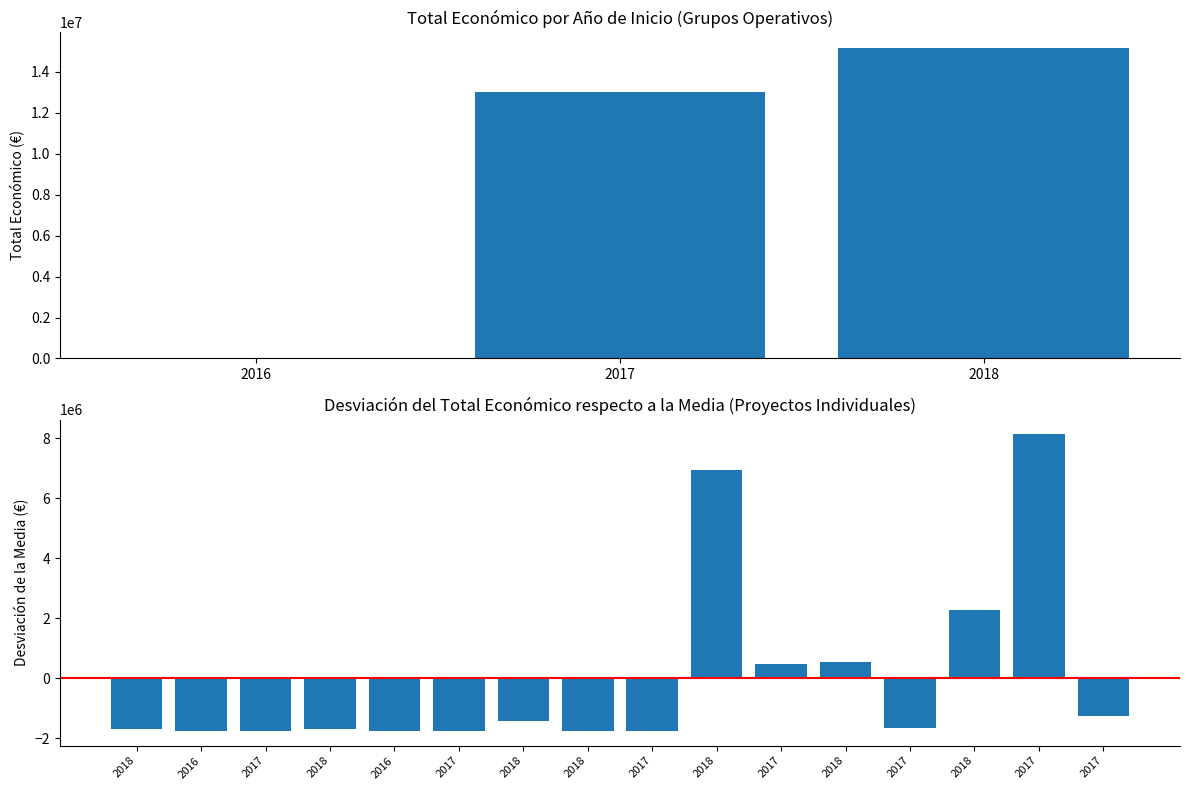

Reading left to right, what are all the values shown in this chart?

2018=-1711897.1	2016=-1759497.1	2017=-1759397.1	2018=-1709225.1	2016=-1759397.1	2017=-1760397.1	2018=-1425154.1	2018=-1759517.1	2017=-1759997.1	2018=6932288.9	2017=481276.9	2018=540628.9	2017=-1669416.1	2018=2264044.9	2017=8130795.9	2017=-1275141.1